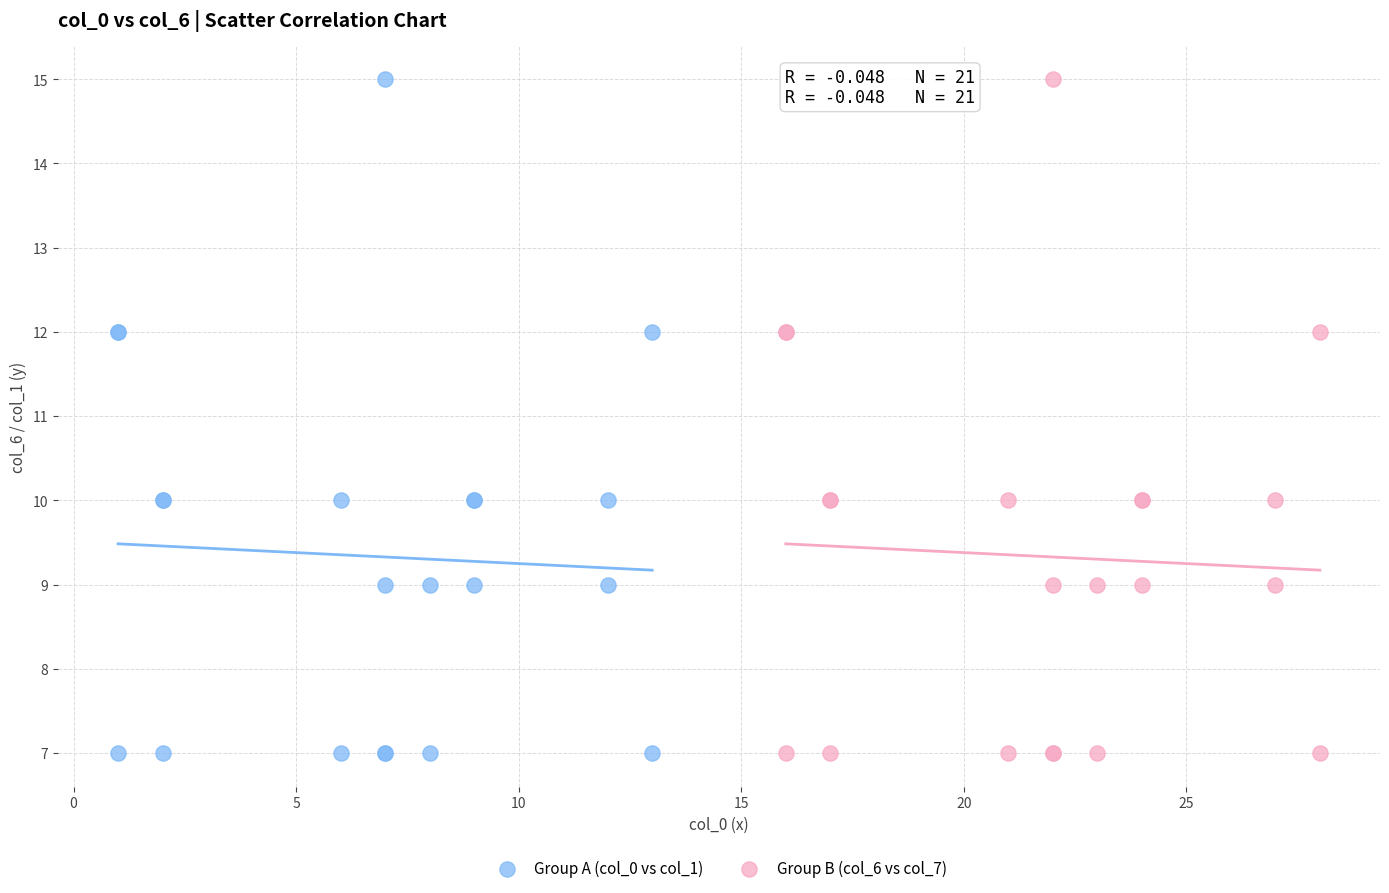

What are all the series names shown in the legend?

Group A (col_0 vs col_1), Group B (col_6 vs col_7)